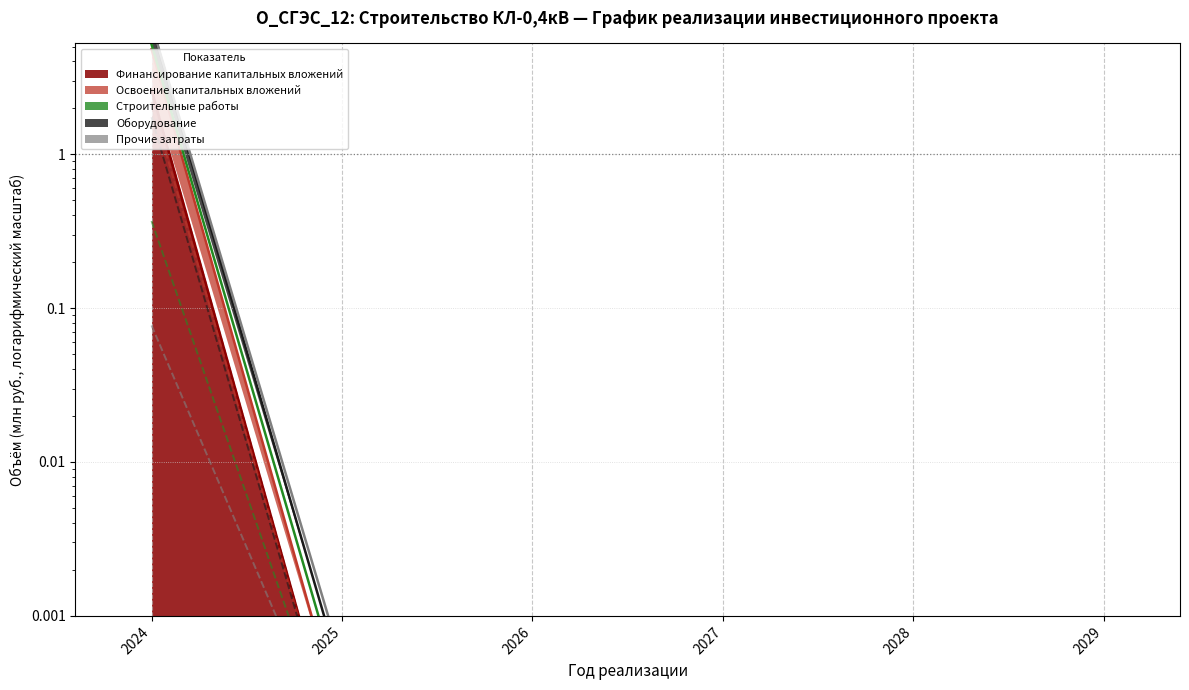

Reading right to left, transcribe all the data shown in this chart.

Финансирование капитальных вложений: 2029=0.0	2028=0.0	2027=0.0	2026=0.0	2025=0.0	2024=2.6
Освоение капитальных вложений: 2029=0.0	2028=0.0	2027=0.0	2026=0.0	2025=0.0	2024=4.8
Строительные работы: 2029=0.0	2028=0.0	2027=0.0	2026=0.0	2025=0.0	2024=0.4
Оборудование: 2029=0.0	2028=0.0	2027=0.0	2026=0.0	2025=0.0	2024=5.2
Прочие затраты: 2029=0.0	2028=0.0	2027=0.0	2026=0.0	2025=0.0	2024=6.9